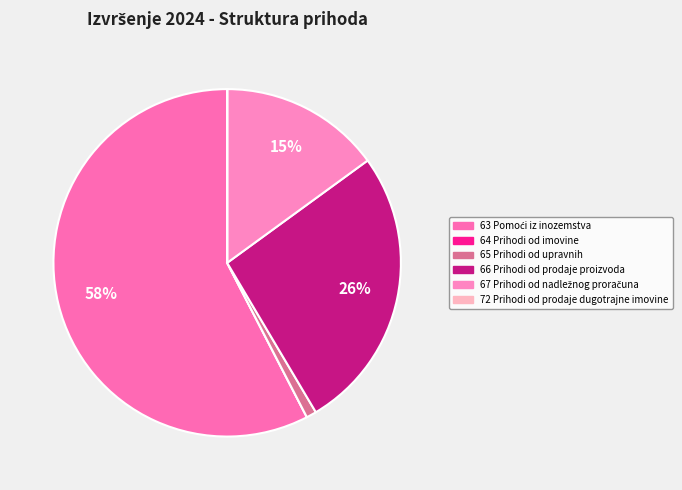

Count the number of slices in the pie.

6